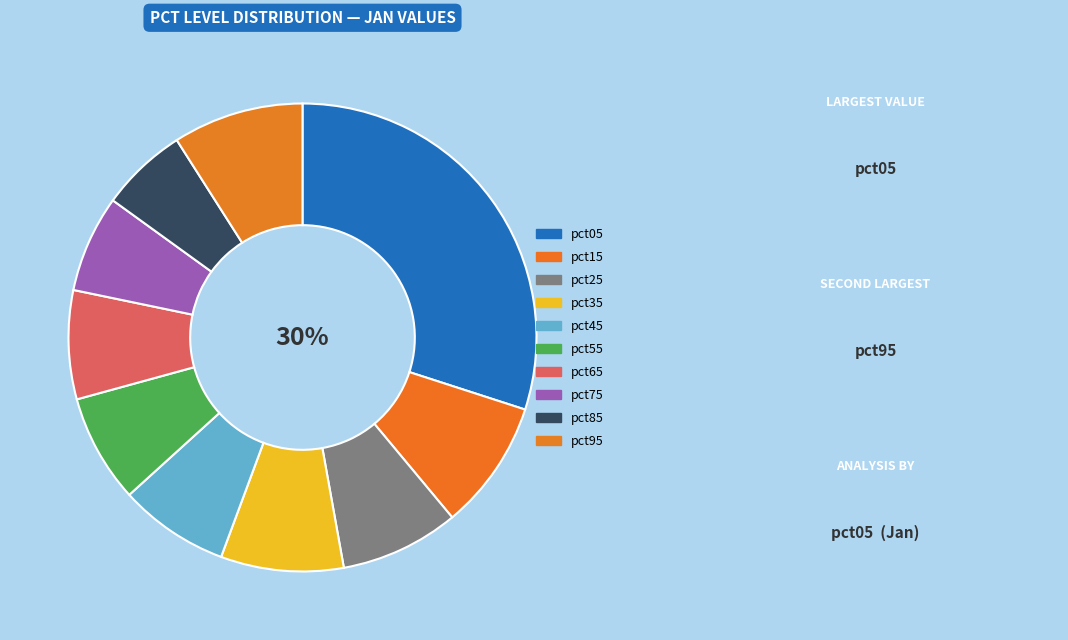

To the nearest percent, what is the difference between the pct75 and pct85 slice percentages?

1%